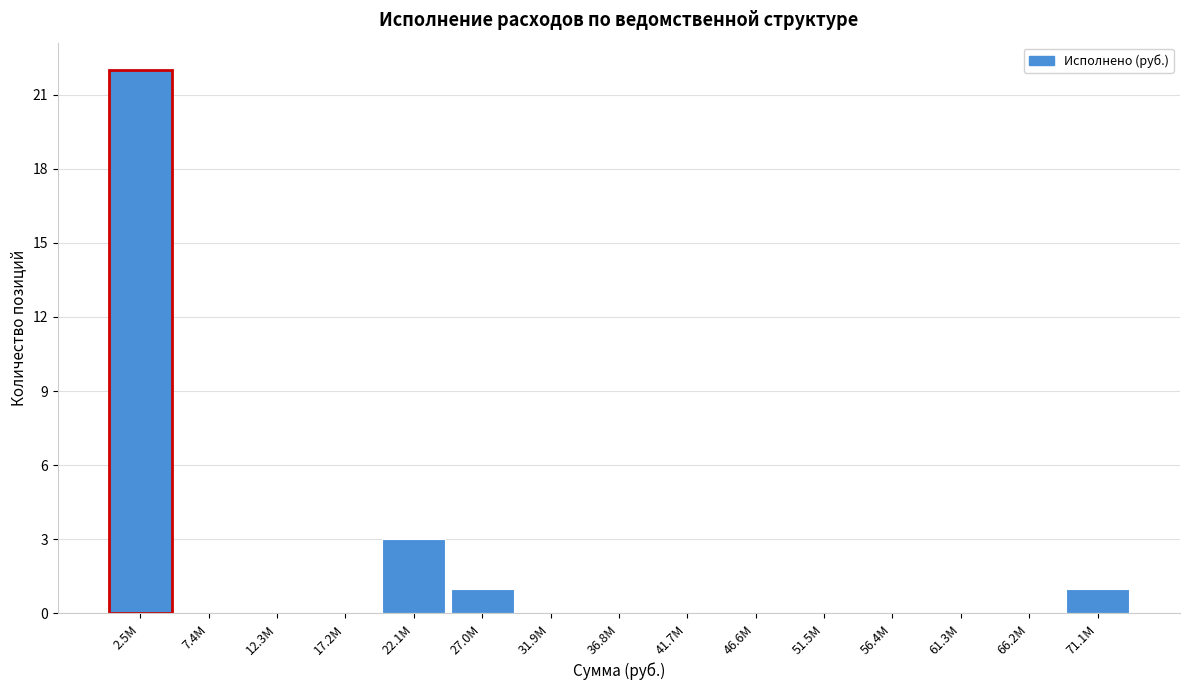

Reading right to left, transcribe all the data shown in this chart.

71.1M=1	66.2M=0	61.3M=0	56.4M=0	51.5M=0	46.6M=0	41.7M=0	36.8M=0	31.9M=0	27.0M=1	22.1M=3	17.2M=0	12.3M=0	7.4M=0	2.5M=22